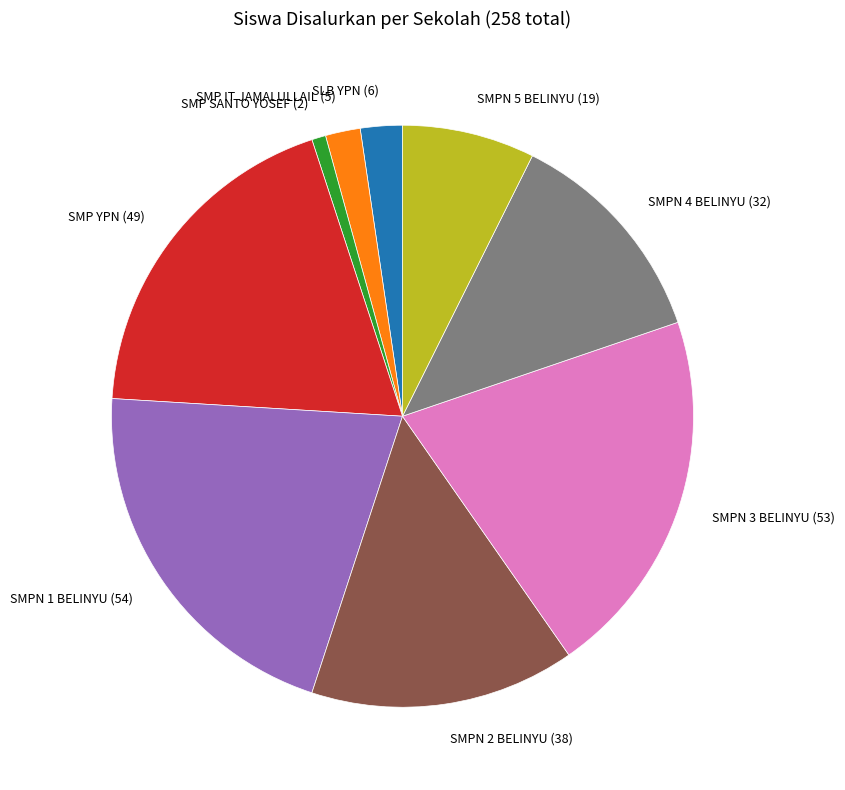

Is there any slice that represents more than half of the pie?

No